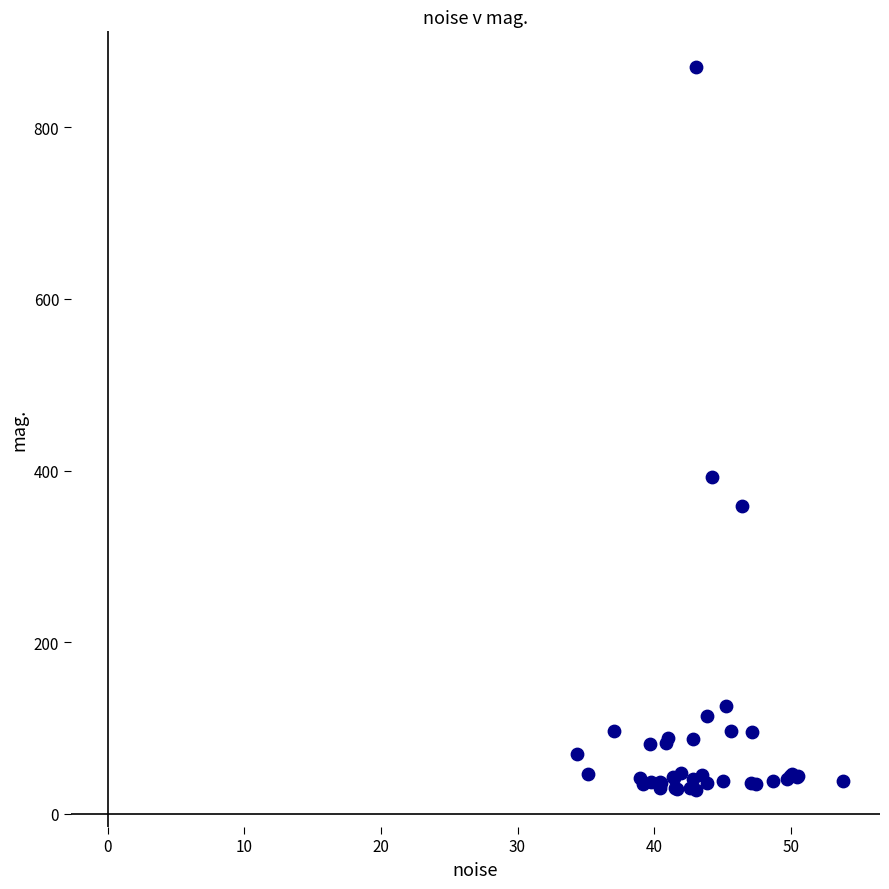

What Y value in the scatter plot is closest to 448?

392.8